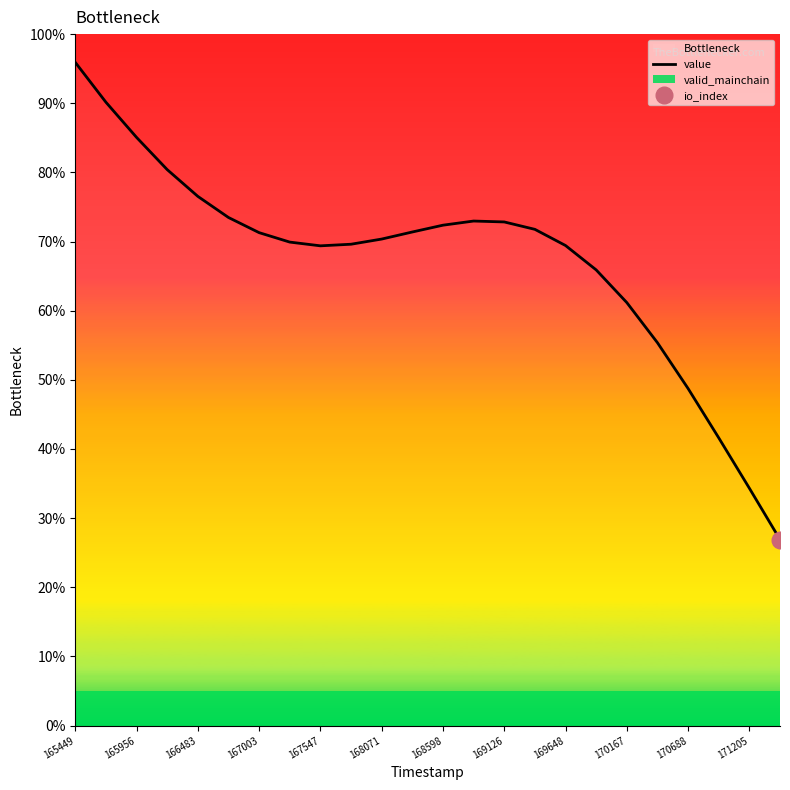

Reading left to right, extract all data points from this chart.

95.9	90.1	85.1	80.4	76.5	73.5	71.3	69.9	69.4	69.6	70.4	71.4	72.4	73.0	72.8	71.8	69.4	65.9	61.2	55.4	48.7	41.6	34.3	26.9